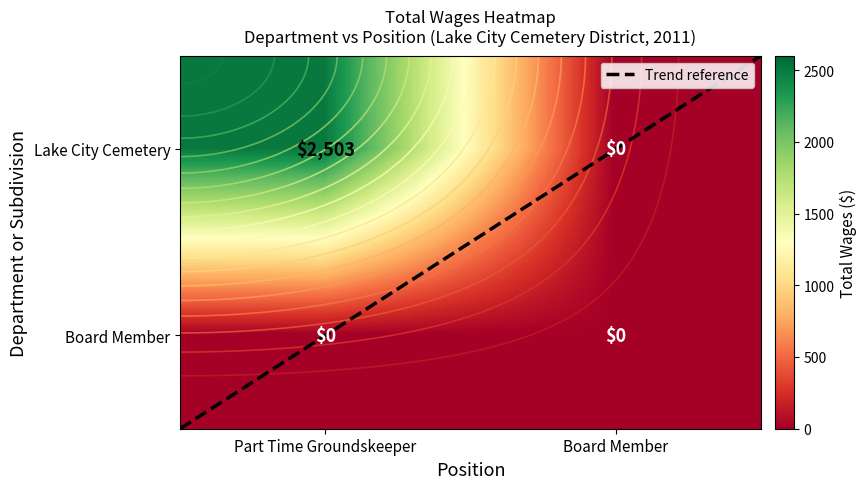

Where is Lake City Cemetery nearest to the value 1251?

Board Member